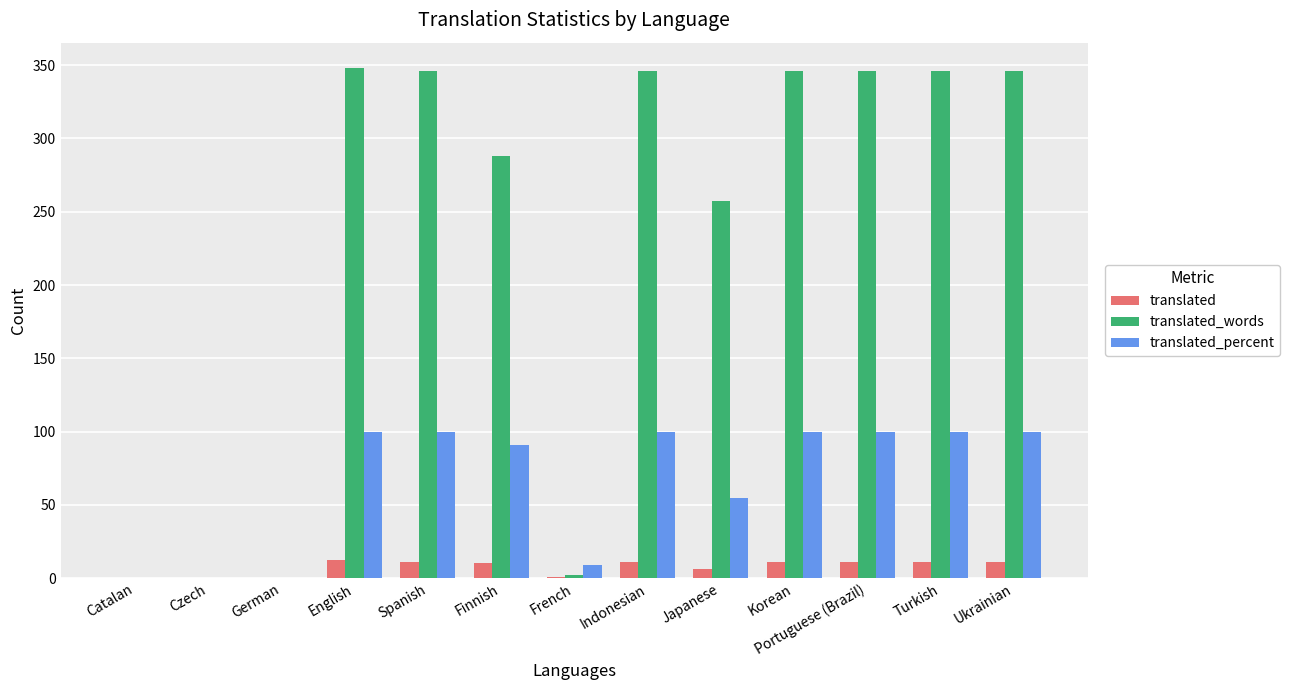

Read the translated value at Spanish.

11.0